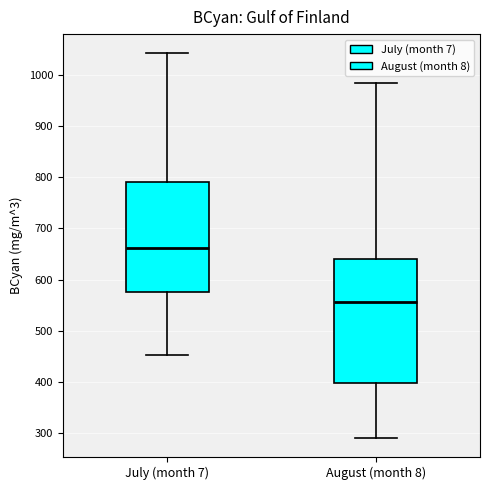

Which box is the tallest, from its lower edge to its upper edge?

August (month 8)